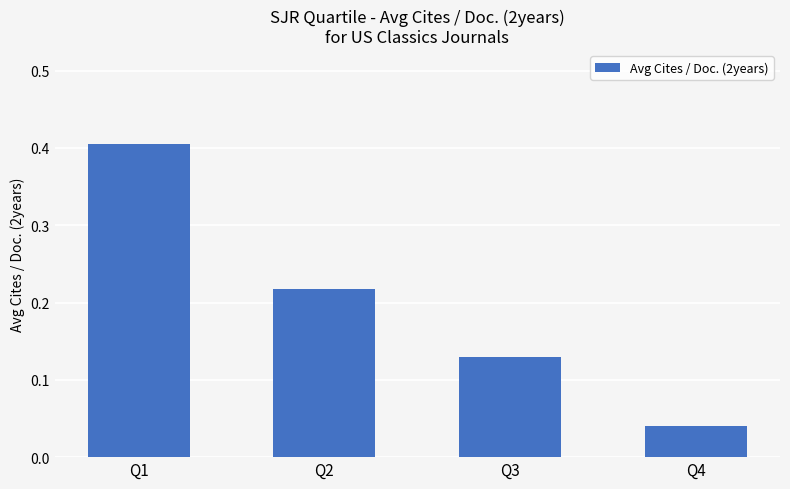

What is the value of the 1st bar from the left?

0.4